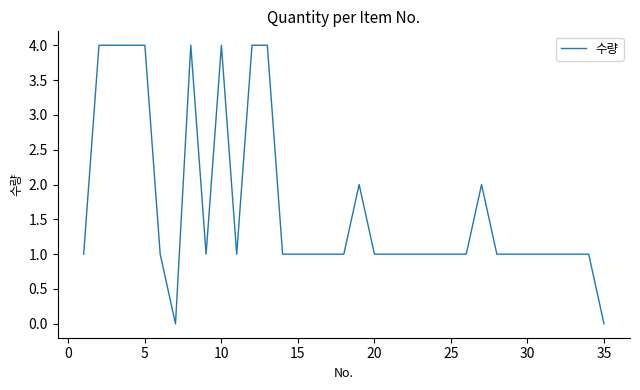

What is the greatest value displayed?

4